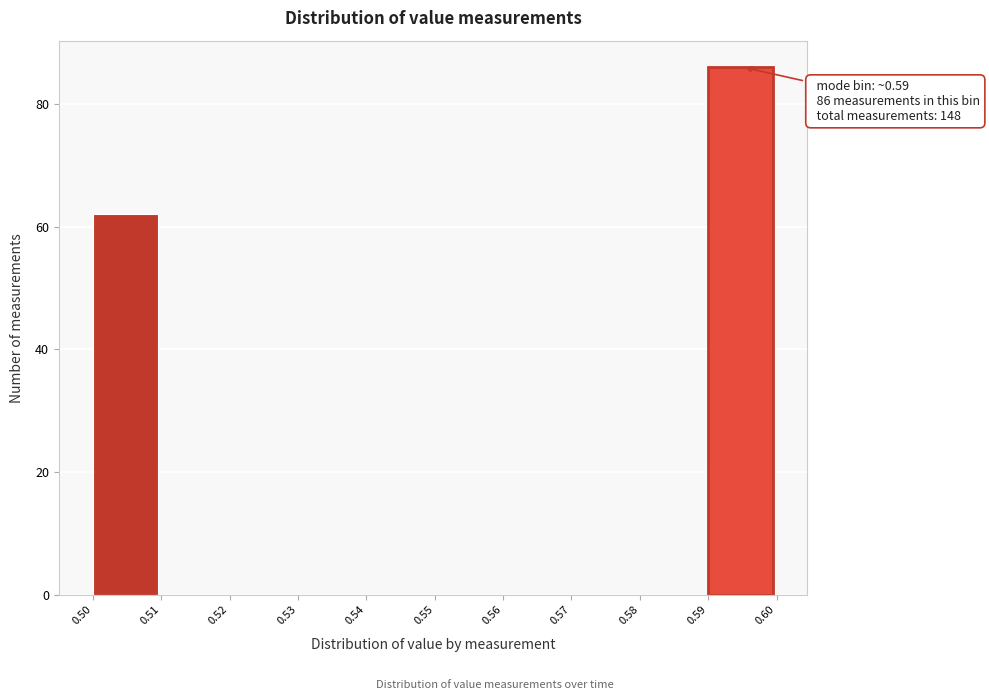

Which range on the x-axis has the tallest bar?

0.59 to 0.60